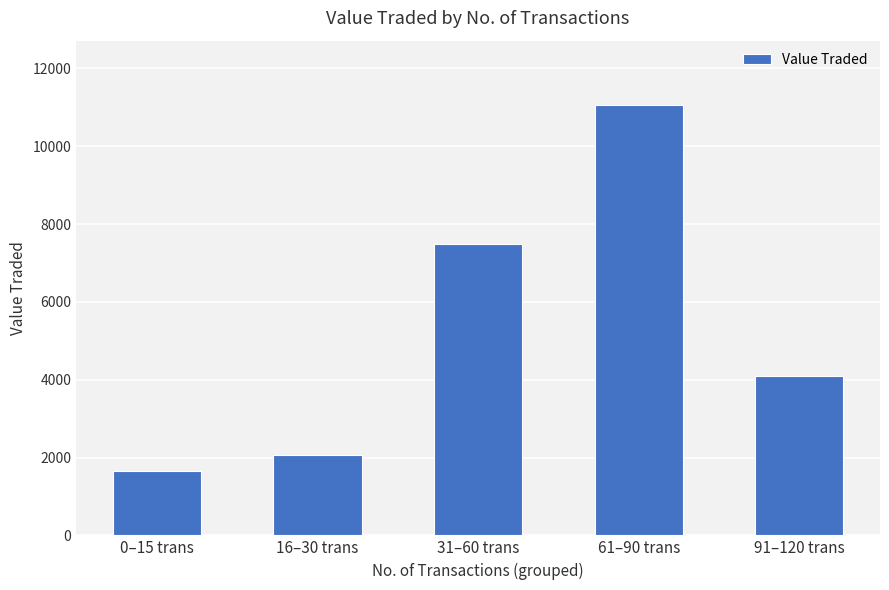

What is the value of the 4th bar from the left?

11055